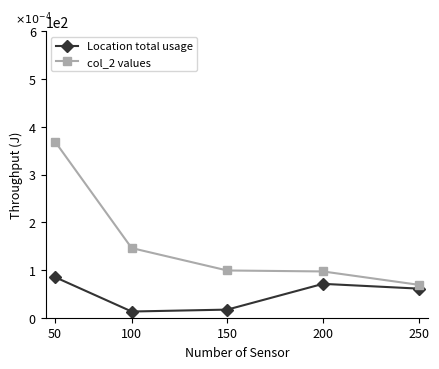

Is it true that Location total usage equals 121 at 200?

False